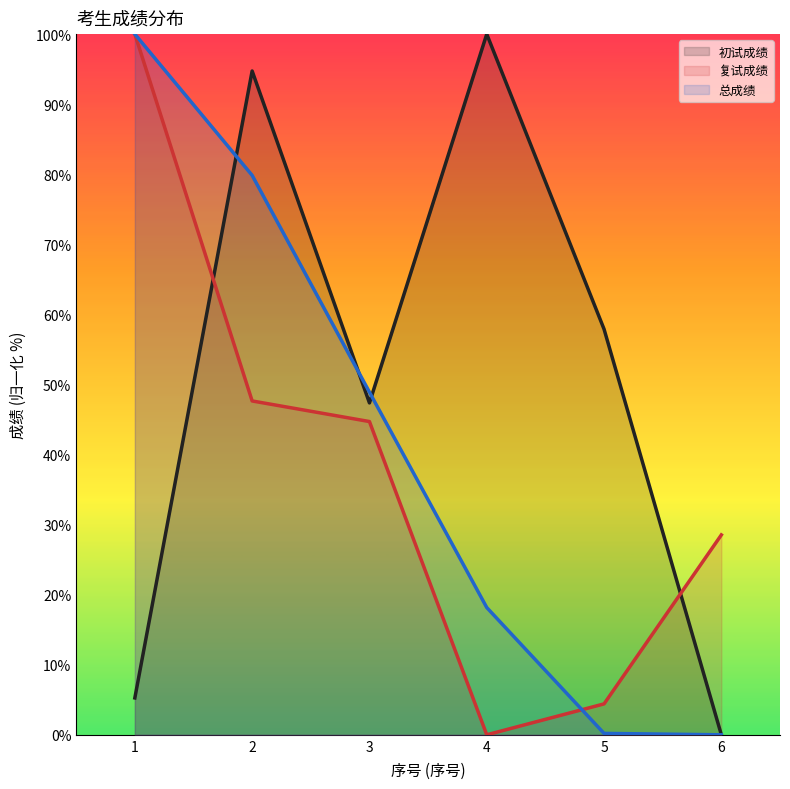

What is the difference between the maximum and minimum values in the 复试成绩 series?

100.0